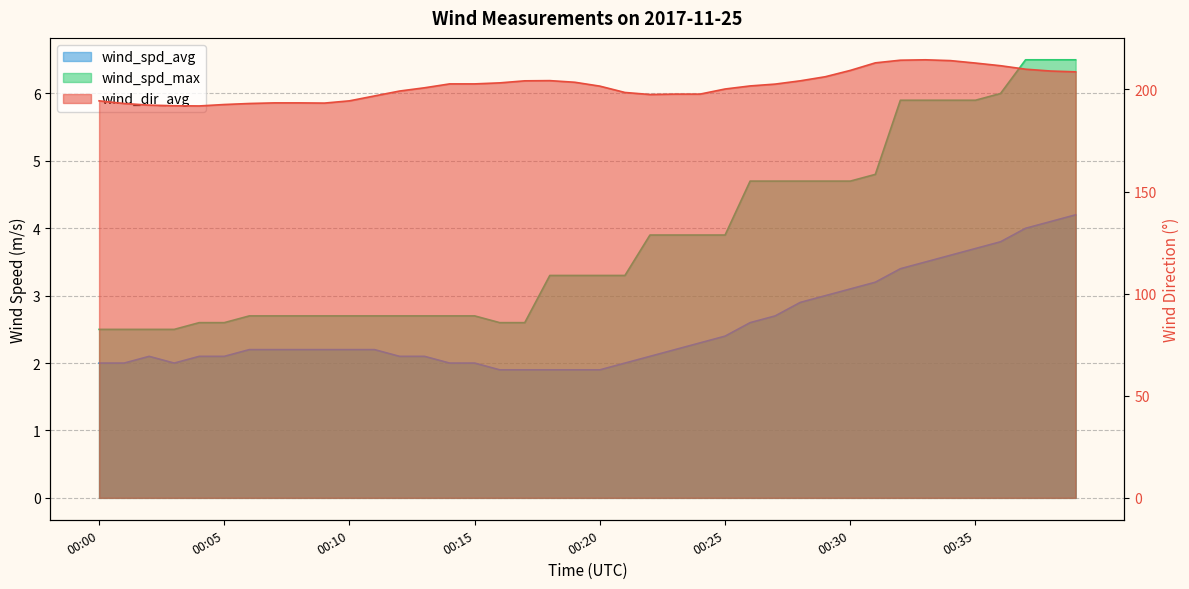

Rank the series at 00:09 from lowest to highest value.

wind_spd_avg, wind_spd_max, wind_dir_avg